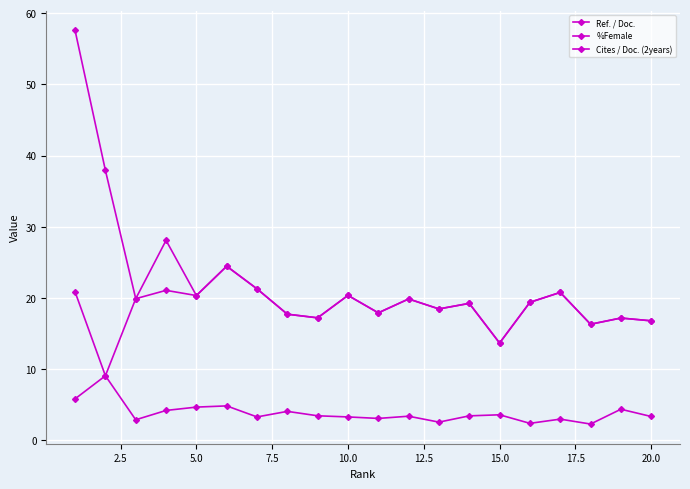

What is the smallest value displayed?

2.3